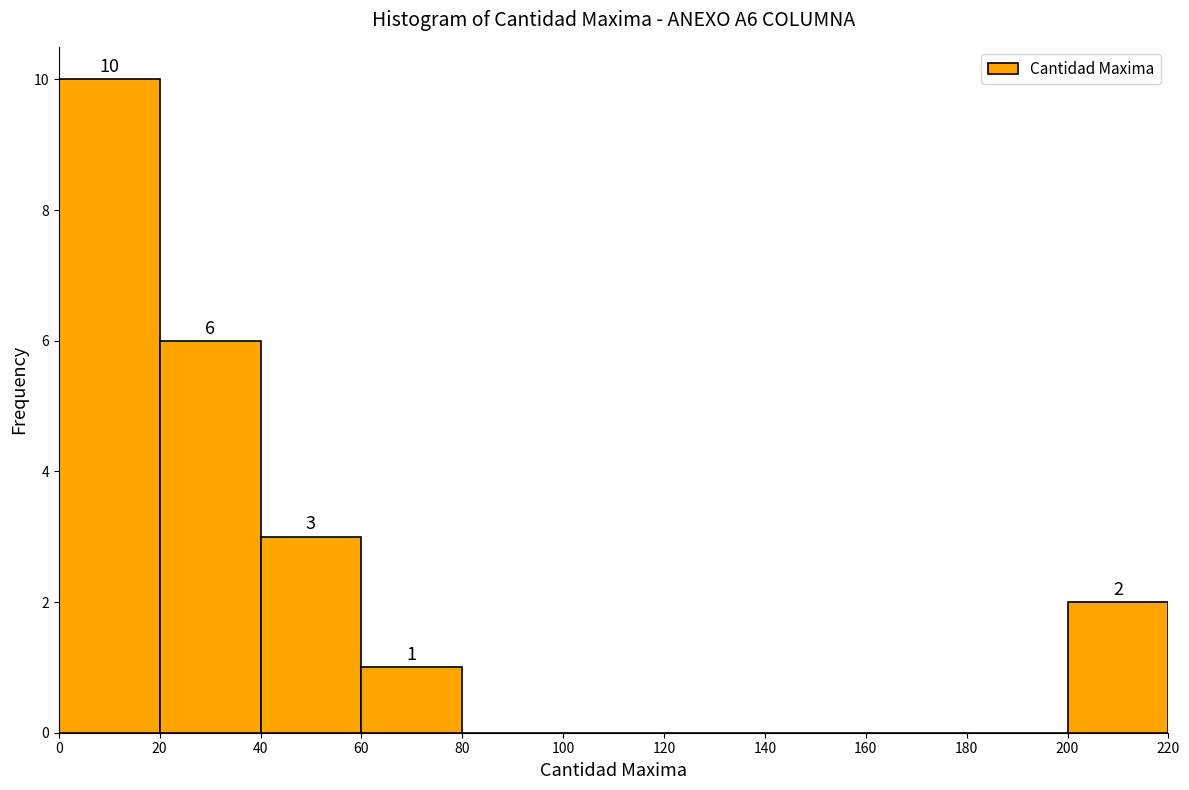

Which range on the x-axis has the tallest bar?

0 to 20